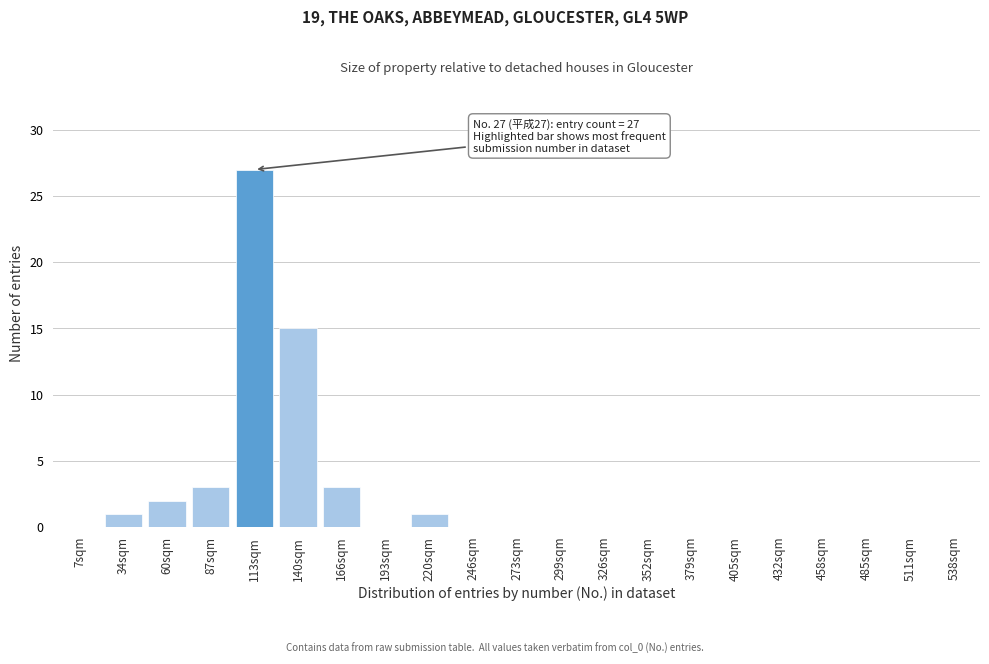

Reading left to right, list all the values displayed in this chart.

7sqm=0	34sqm=1	60sqm=2	87sqm=3	113sqm=27	140sqm=15	166sqm=3	193sqm=0	220sqm=1	246sqm=0	273sqm=0	299sqm=0	326sqm=0	352sqm=0	379sqm=0	405sqm=0	432sqm=0	458sqm=0	485sqm=0	511sqm=0	538sqm=0